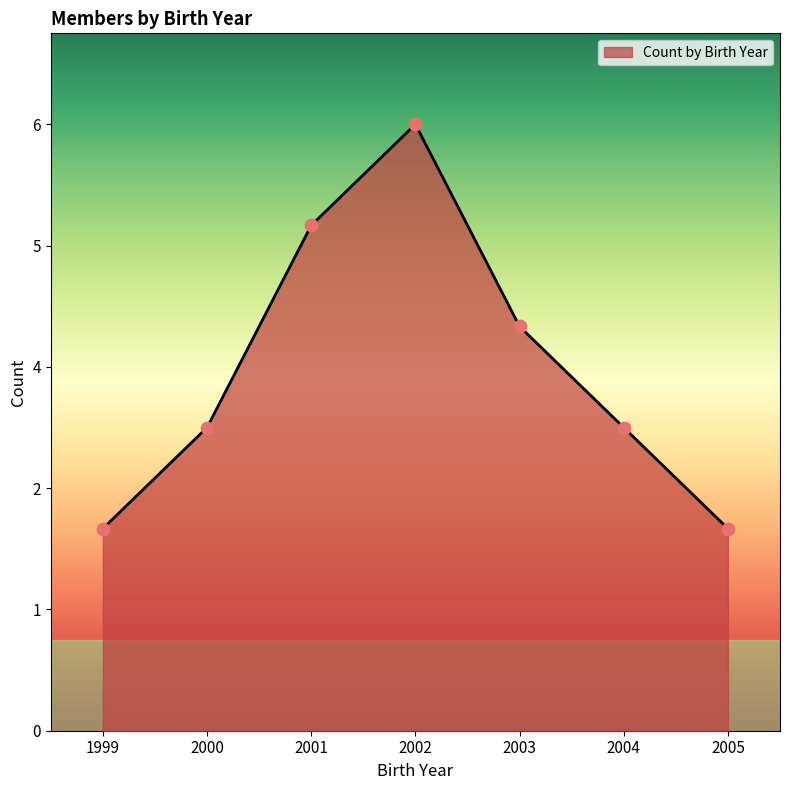

What is the ratio of the value at 2003 to the value at 2001?

0.8